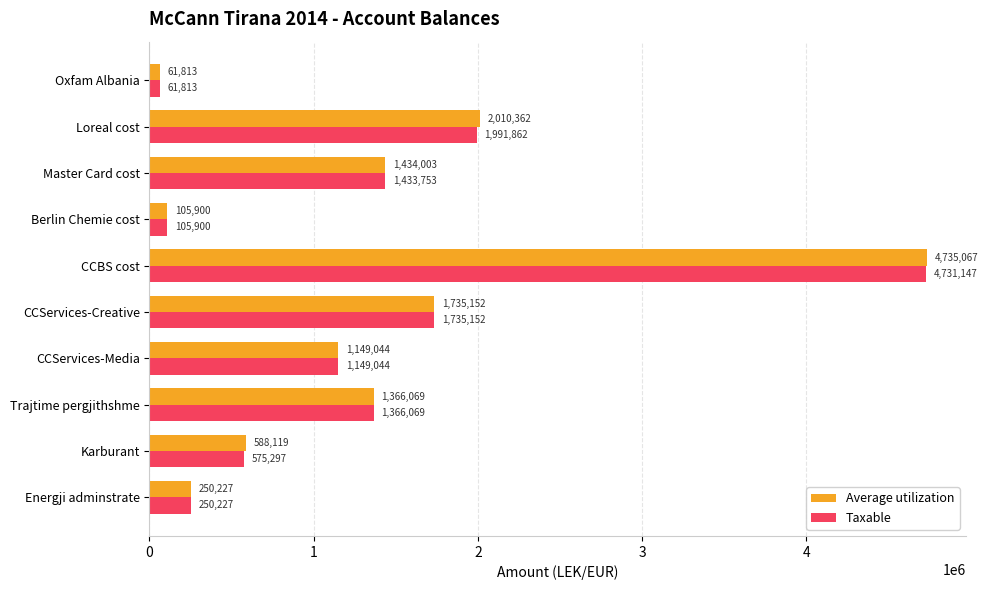

What is the difference between the highest and lowest values at Karburant?

12822.0